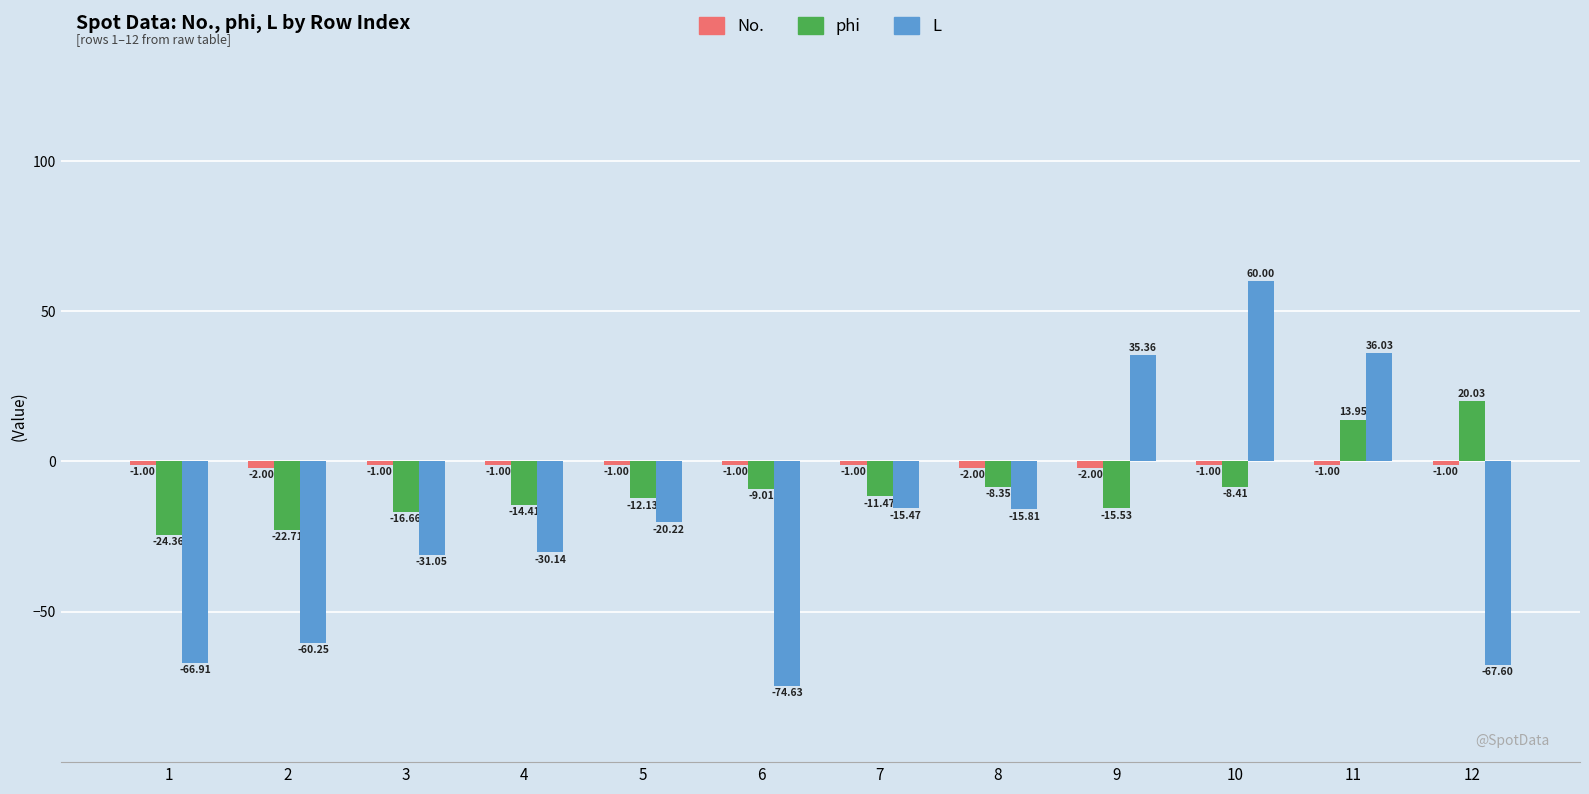

What is the total value across all series at 3?

-48.7